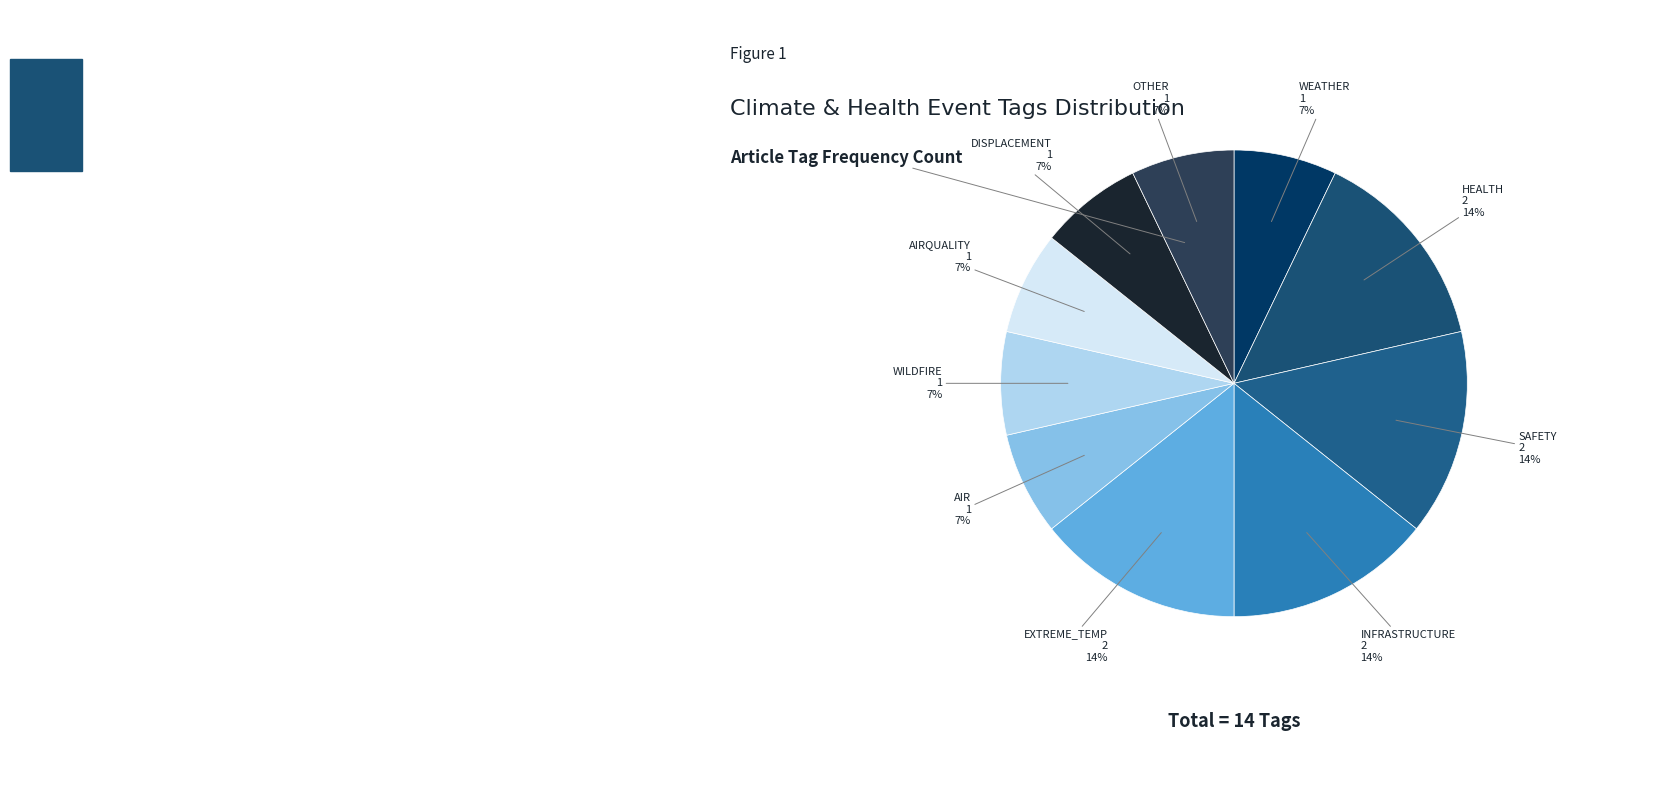

How many slices are in this pie chart?

10